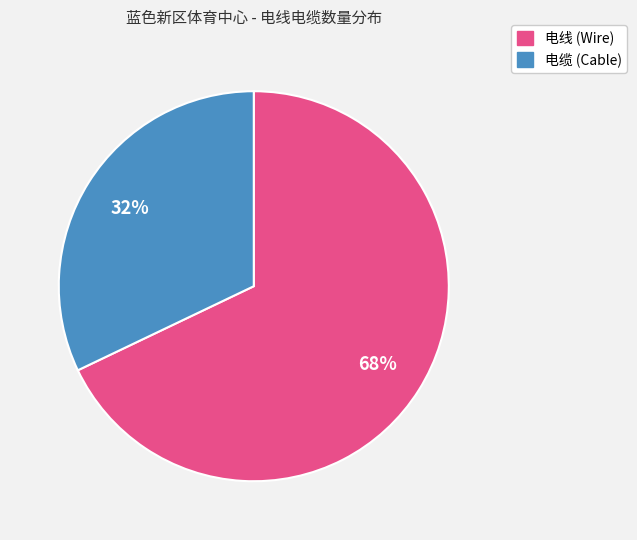

To the nearest percent, what is the difference between the largest and smallest slice percentages?

36%